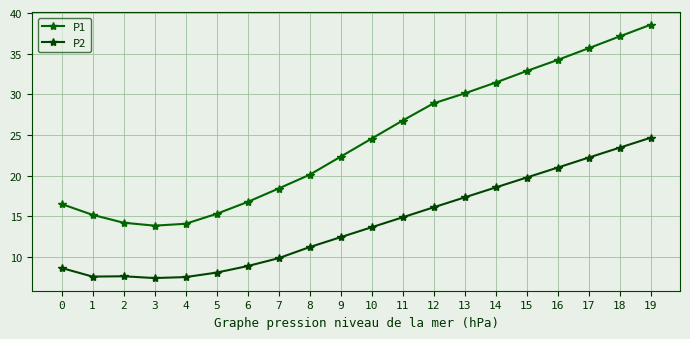

Count the number of data series in this chart.

2